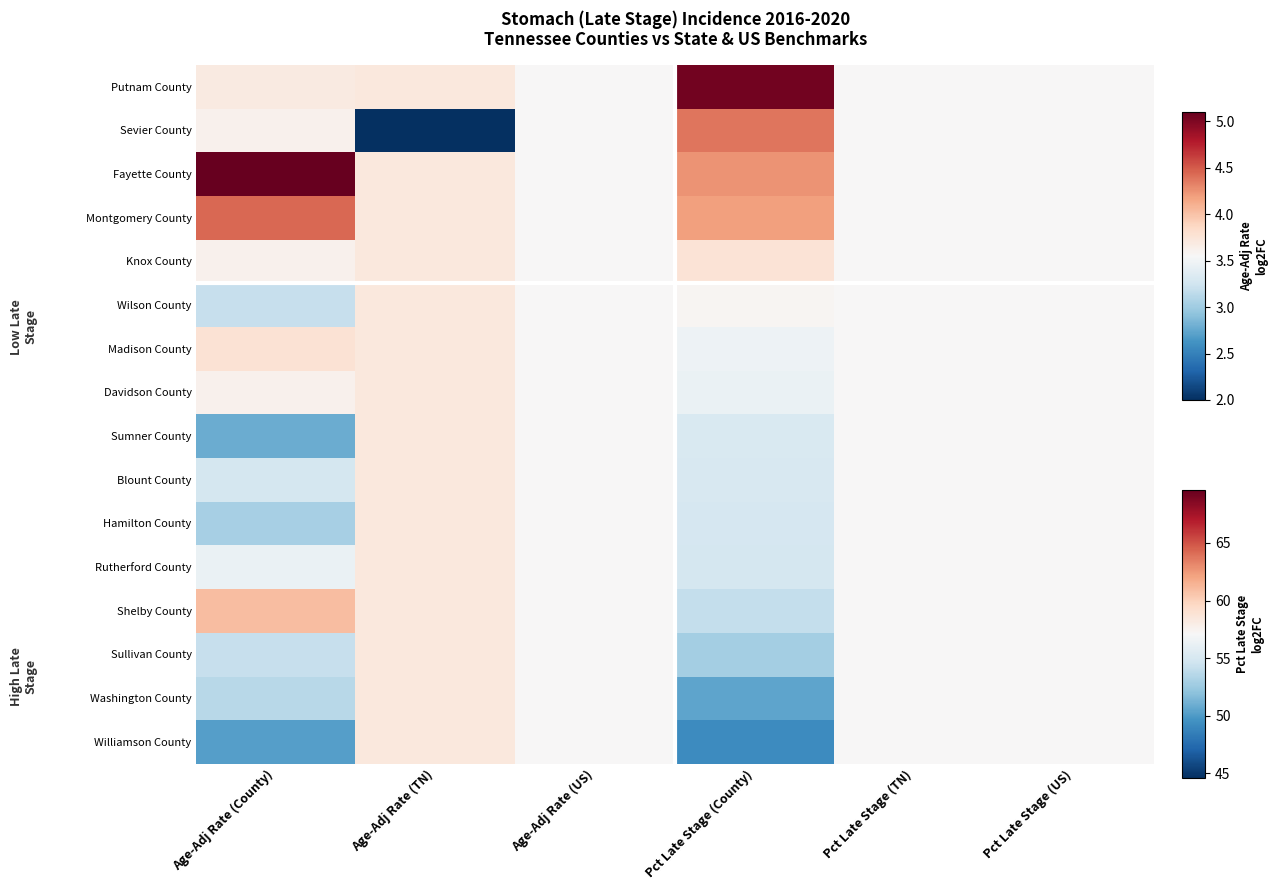

List the series in order of their peak value, highest first.

Fayette County, Putnam County, Montgomery County, Sevier County, Shelby County, Madison County, Knox County, Wilson County, Davidson County, Sumner County, Blount County, Hamilton County, Rutherford County, Sullivan County, Washington County, Williamson County